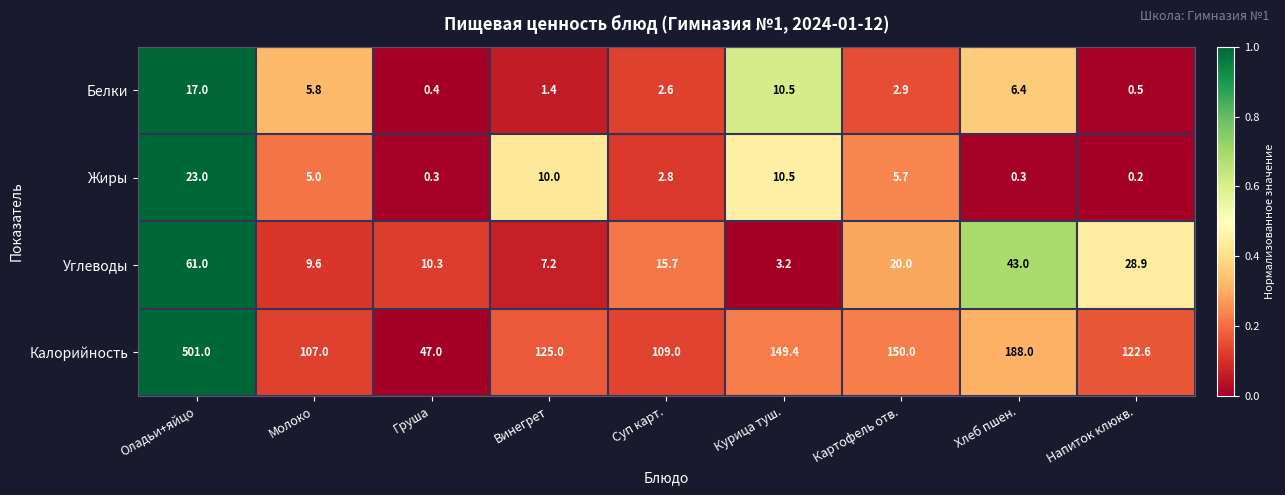

Rank the series at Молоко from lowest to highest value.

Жиры, Белки, Углеводы, Калорийность